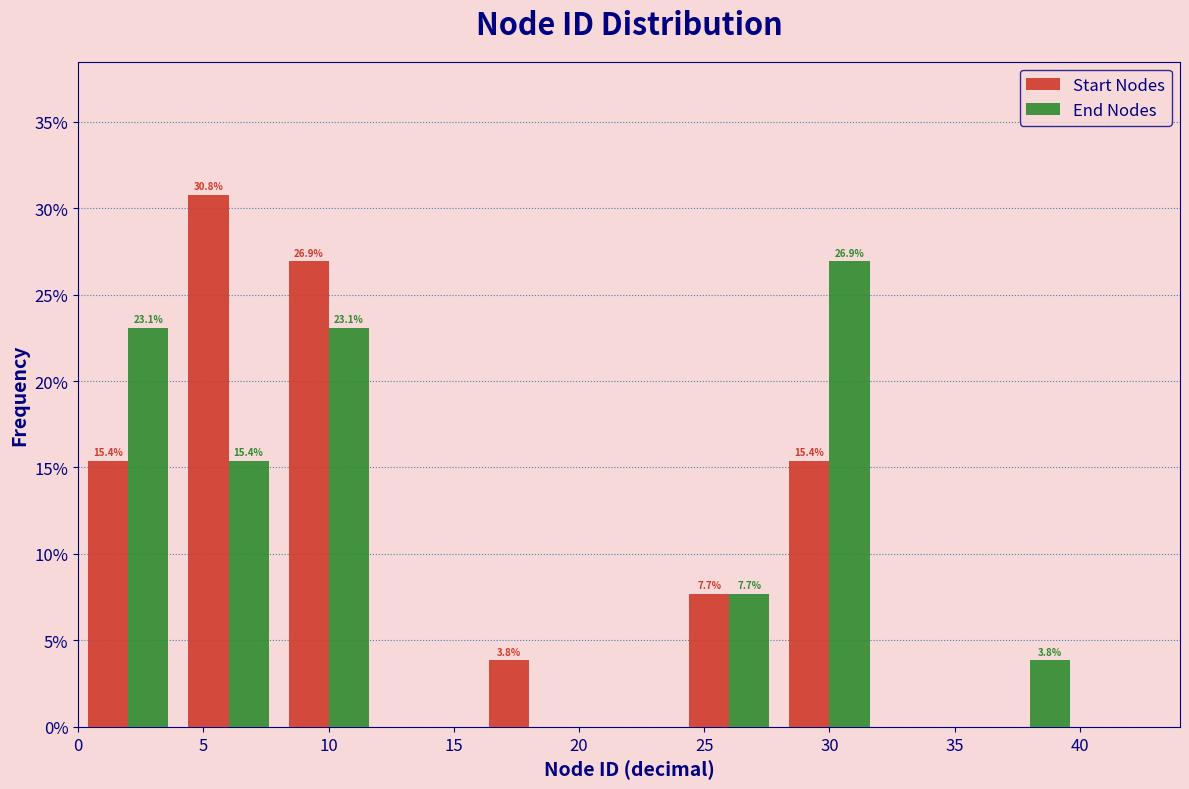

In the Start Nodes series, which range on the x-axis has the tallest bar?

4 to 8